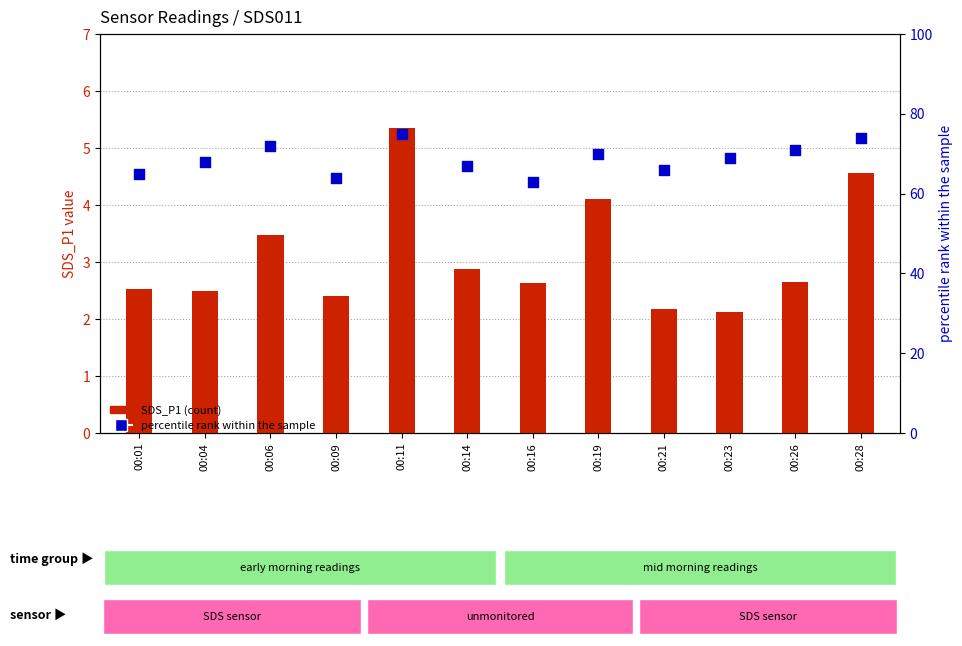

Which series has the widest spread of Y values?

percentile rank within the sample